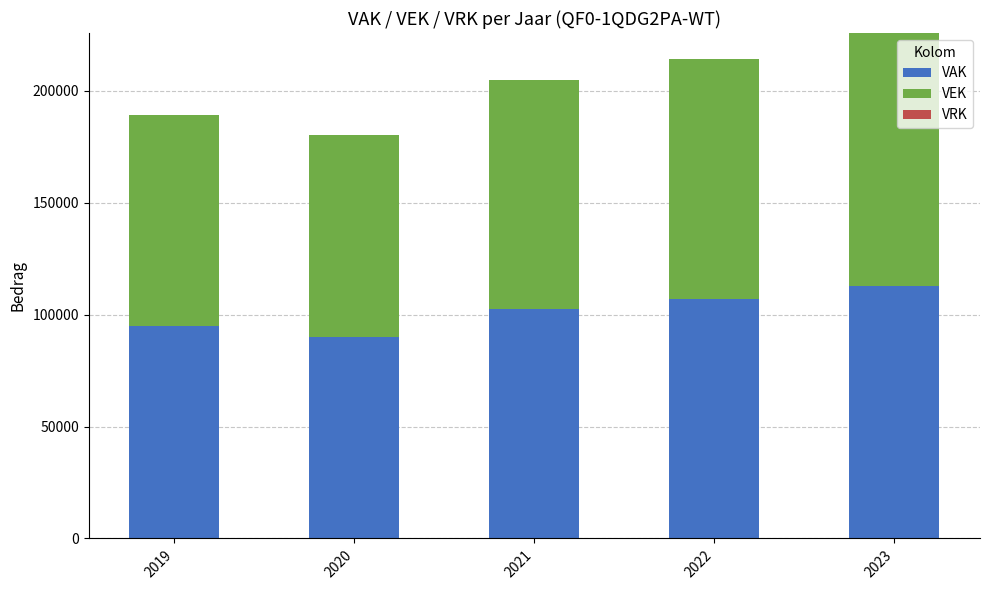

Reading left to right, list the values for the VAK series.

94698	90168	102303	107053	112908